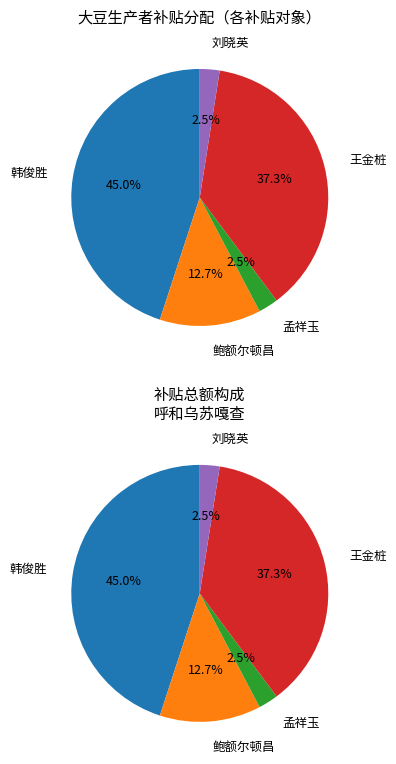

Is there a majority slice in this chart?

No